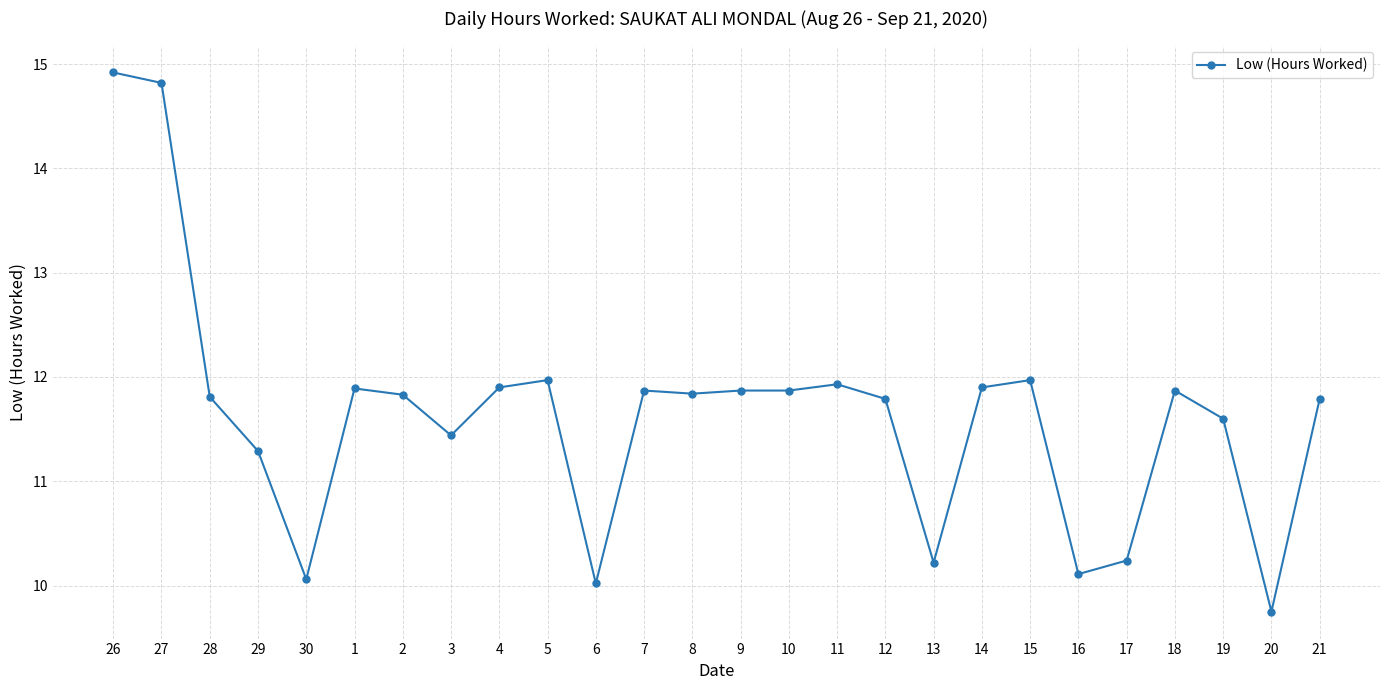

What is the greatest value displayed?

14.9